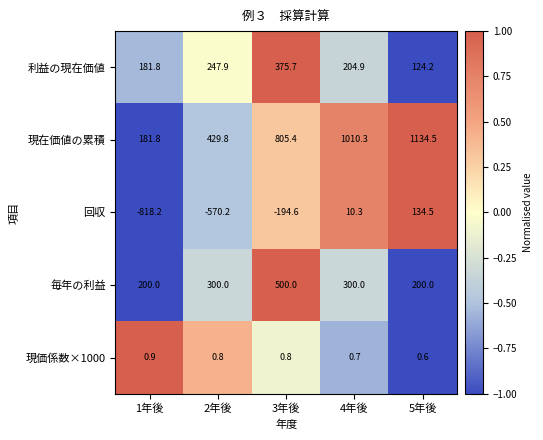

How many categories are shown in the chart?

5